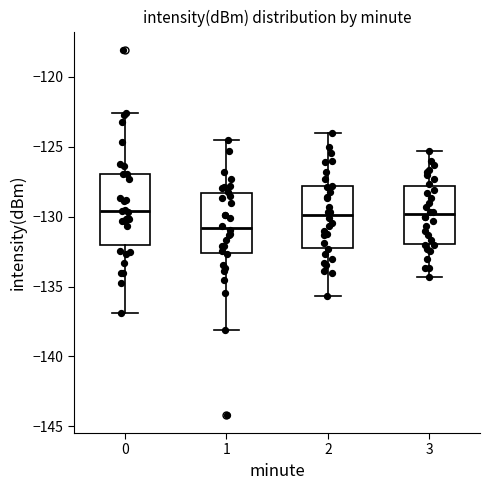

Which box is the tallest, from its lower edge to its upper edge?

0